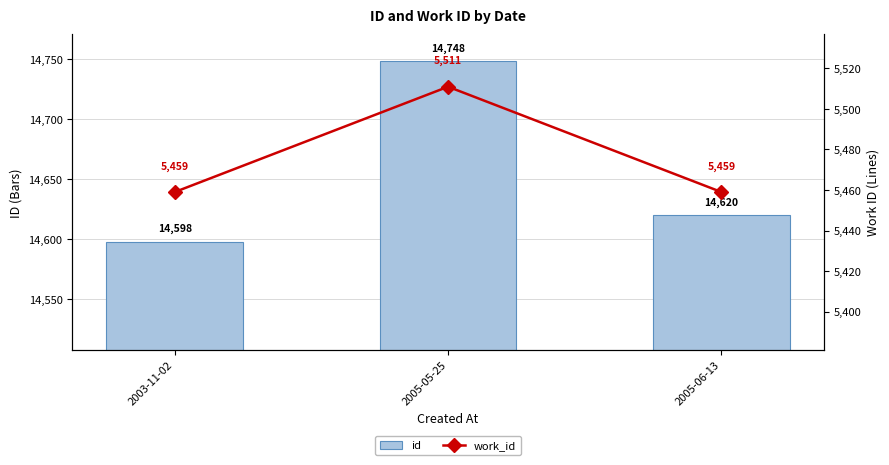

How many data points does each series have?

3